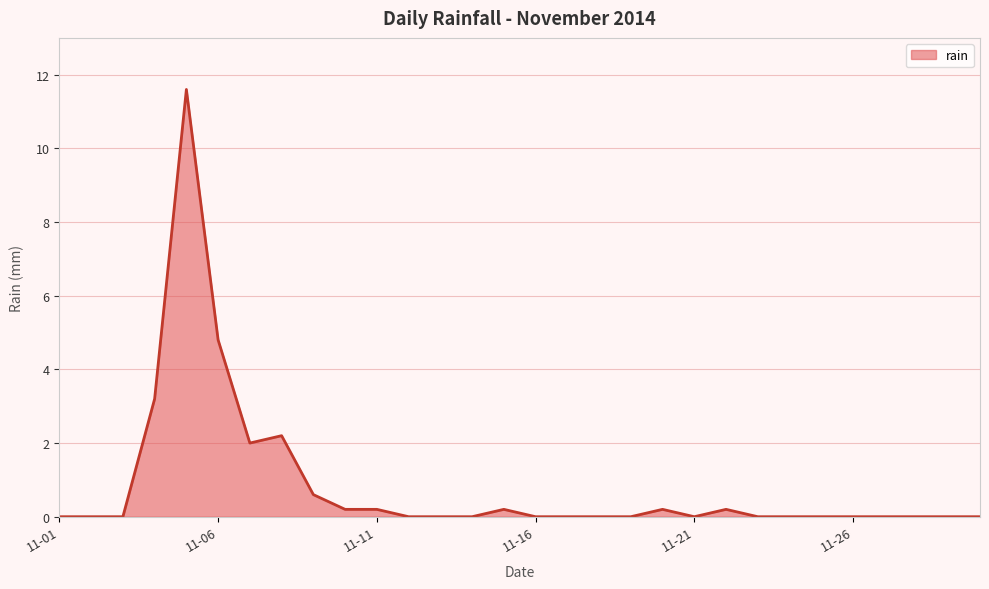

How many series are shown in this chart?

1